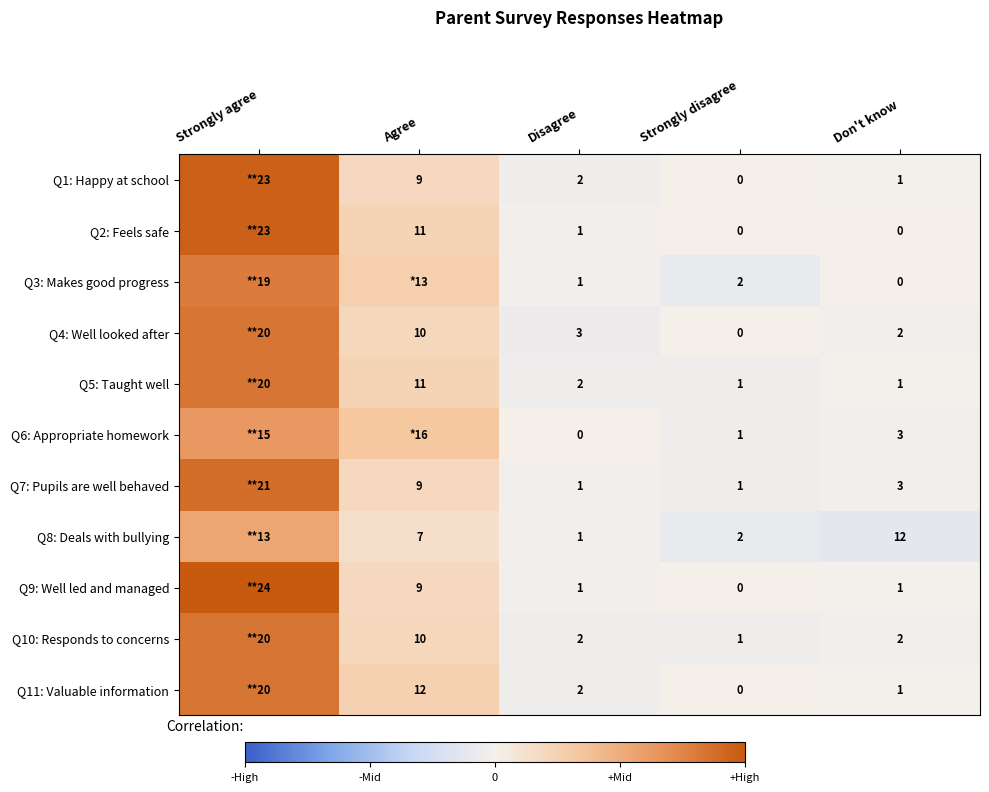

Is the value of Q9: Well led and managed at Don't know greater than the value of Q2: Feels safe at Strongly disagree?

Yes